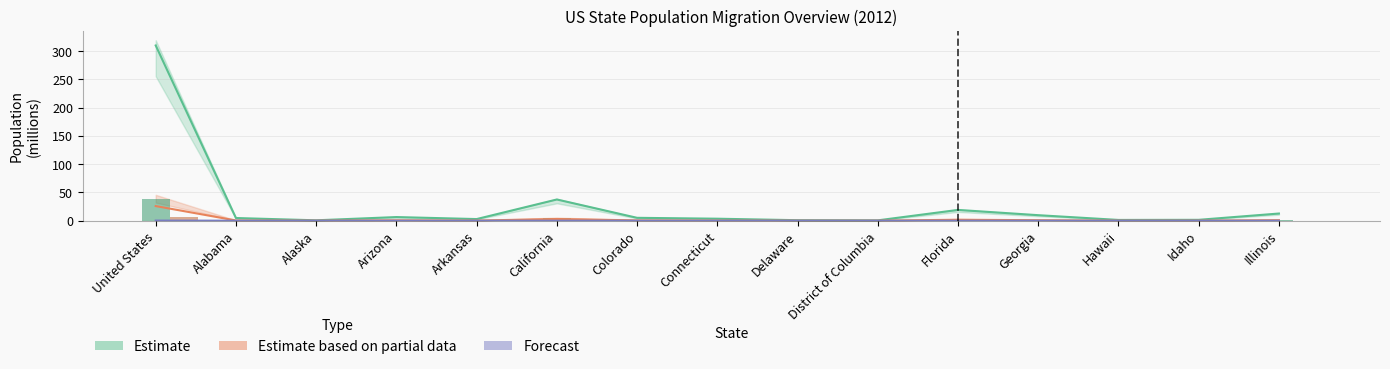

Is it true that Different residence same state equals 9.1 at California?

False